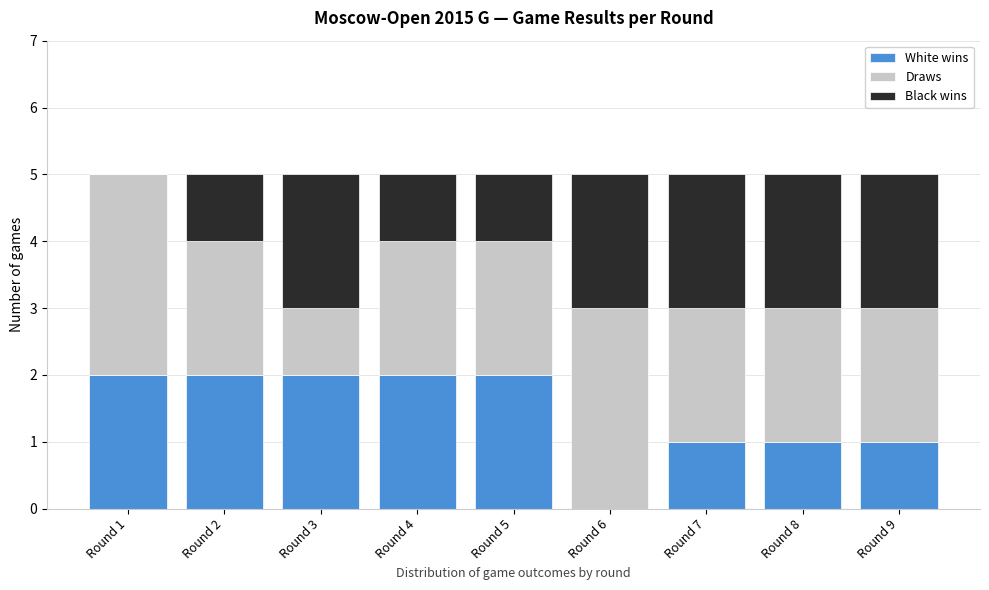

Reading right to left, transcribe the values for White wins.

Round 9=1	Round 8=1	Round 7=1	Round 6=0	Round 5=2	Round 4=2	Round 3=2	Round 2=2	Round 1=2